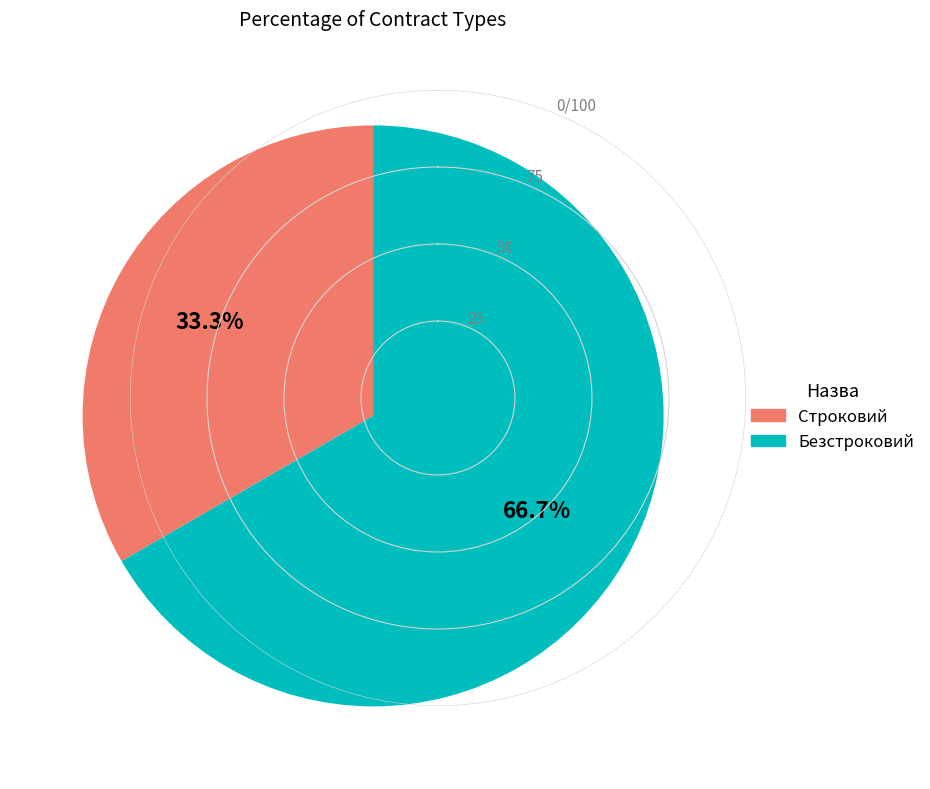

What portion of the pie excludes Безстроковий?

33.3%